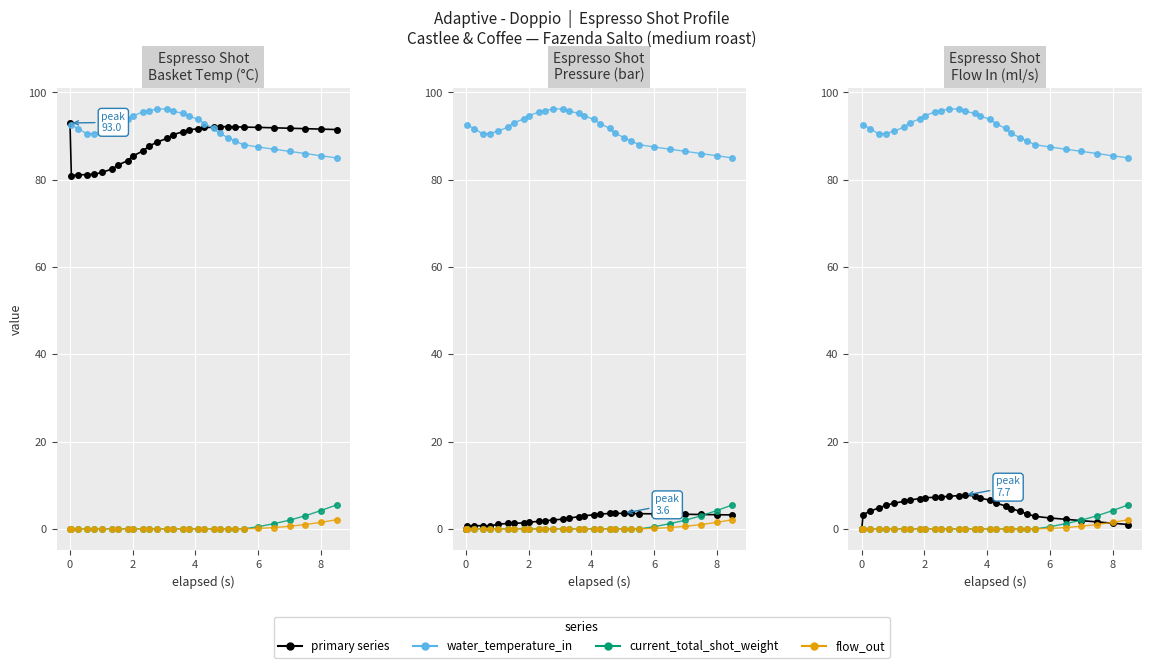

Is it true that pressure equals 0.7 at 7?

False